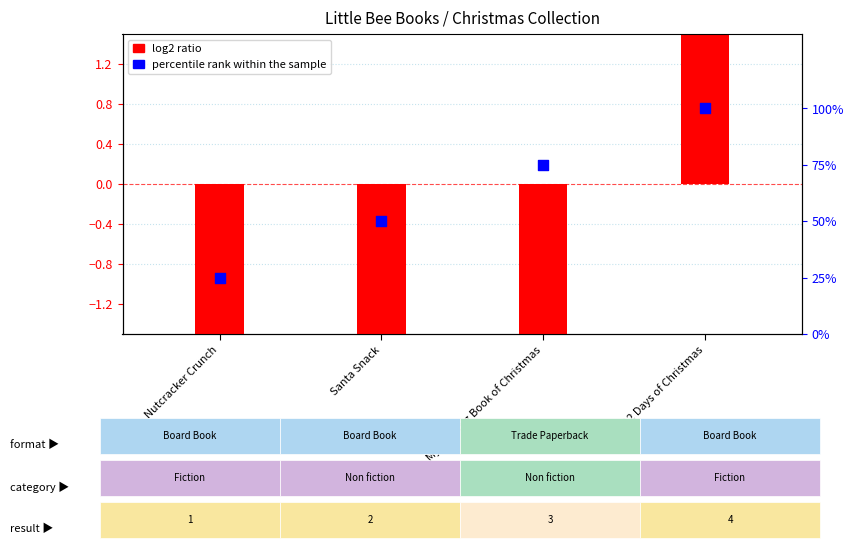

Which series reaches the maximum Y coordinate?

percentile rank within the sample